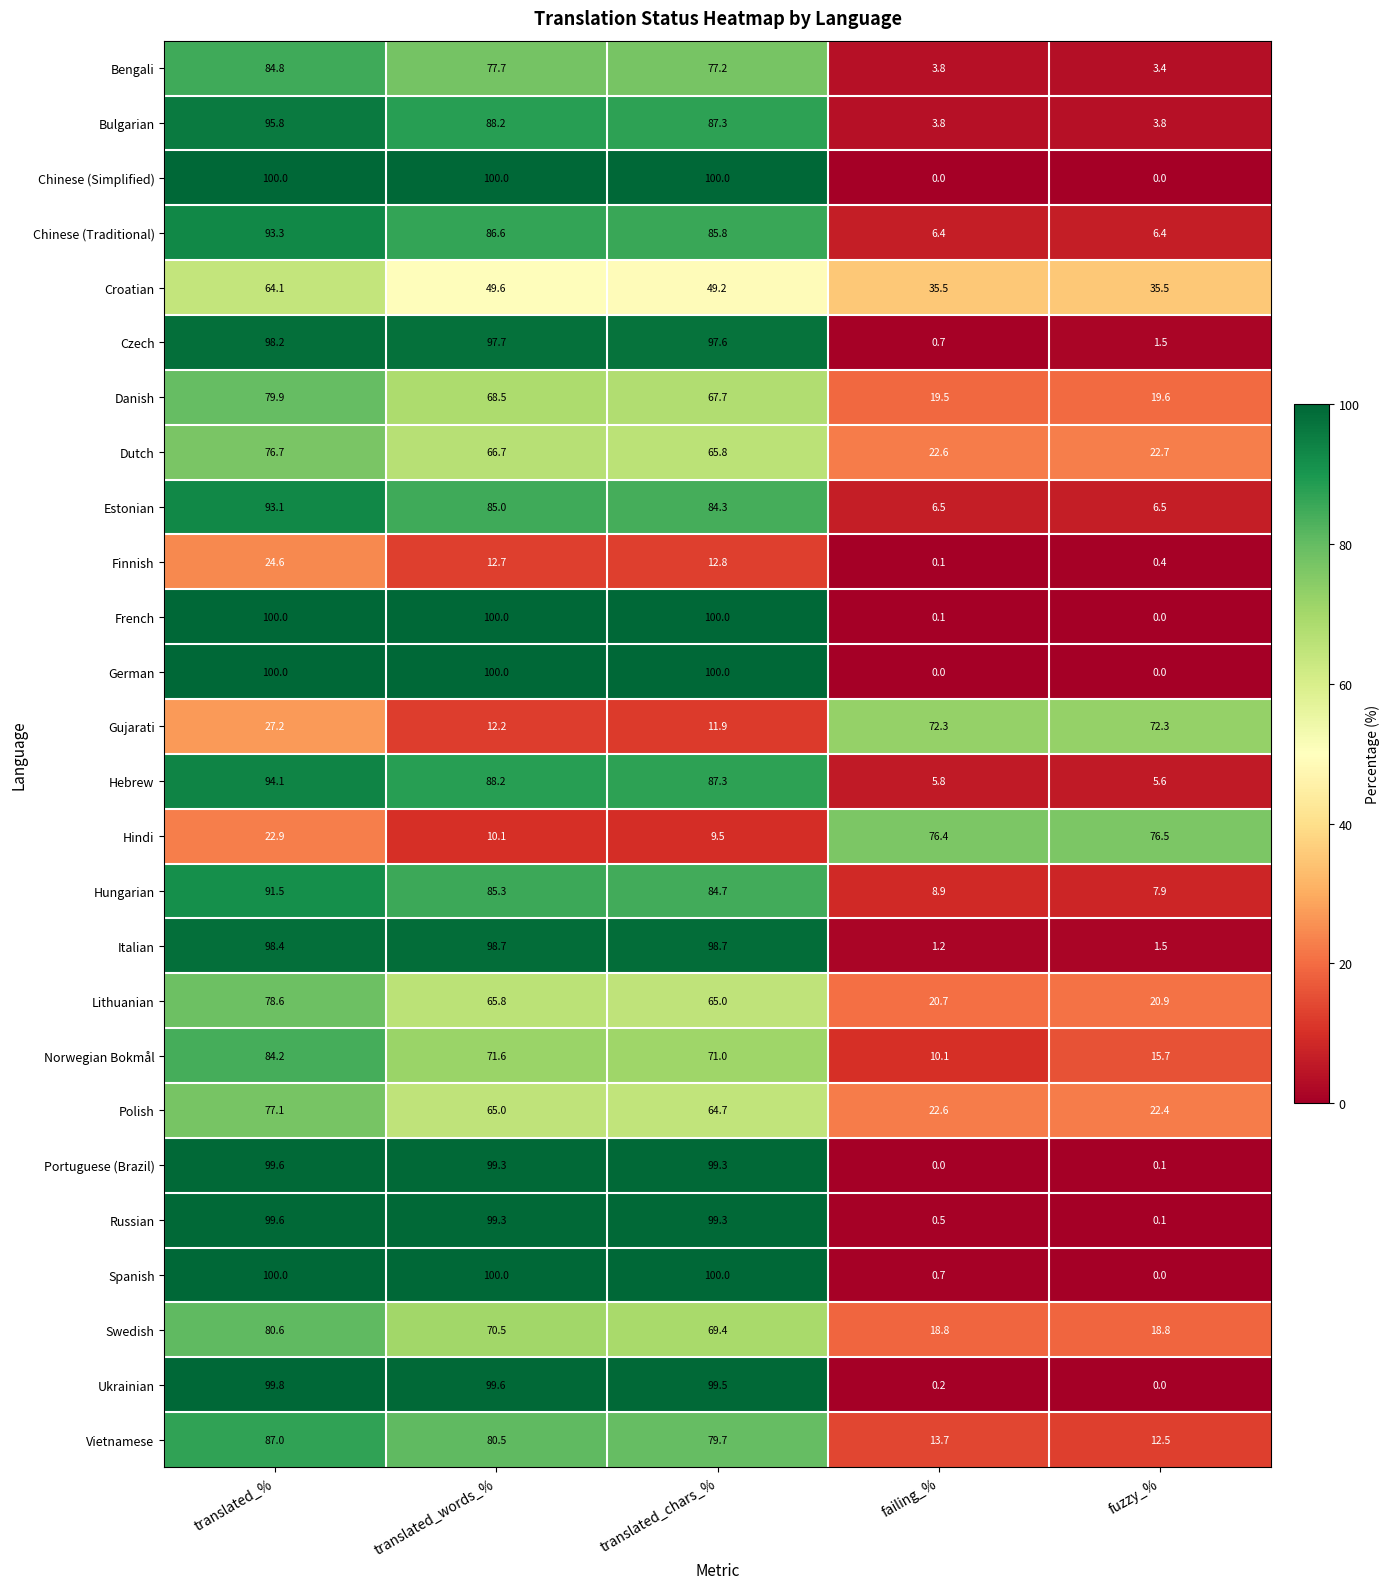

What is the difference between the Lithuanian values at failing_% and translated_chars_%?

44.3